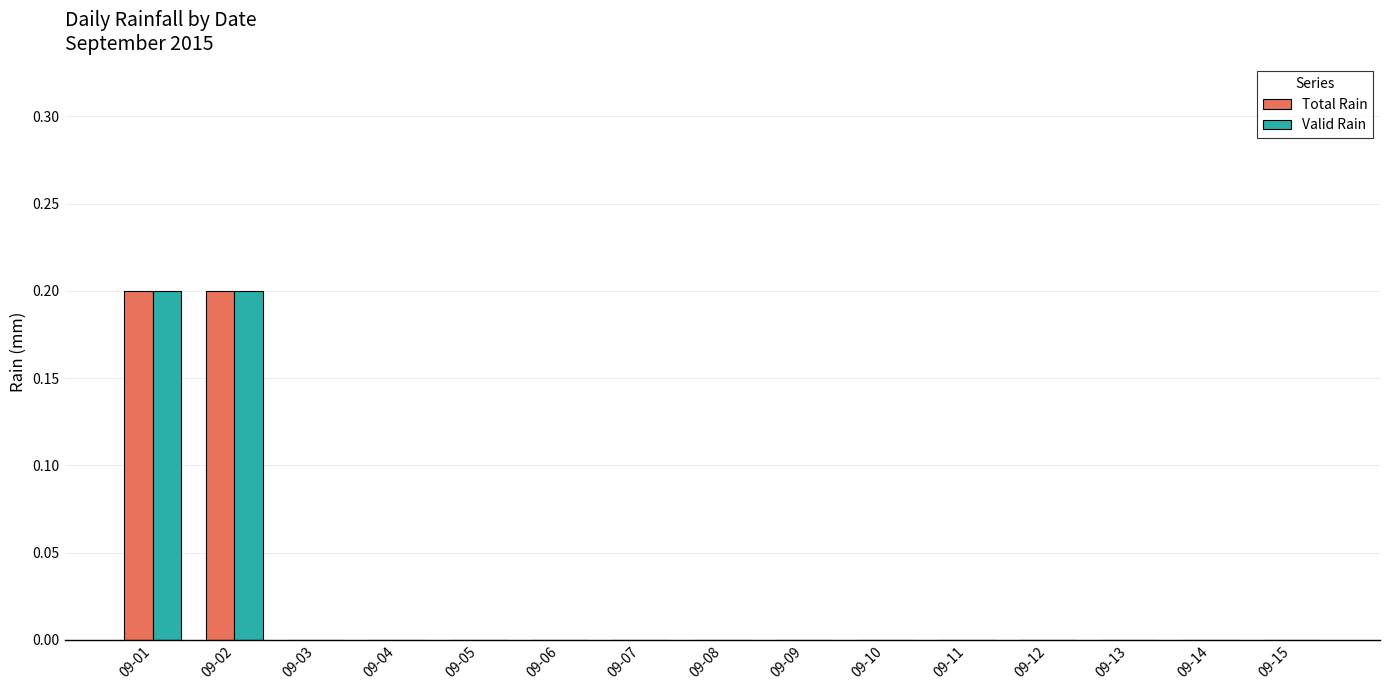

The value of Valid Rain at 09-02 is 0.2. True or false?

True